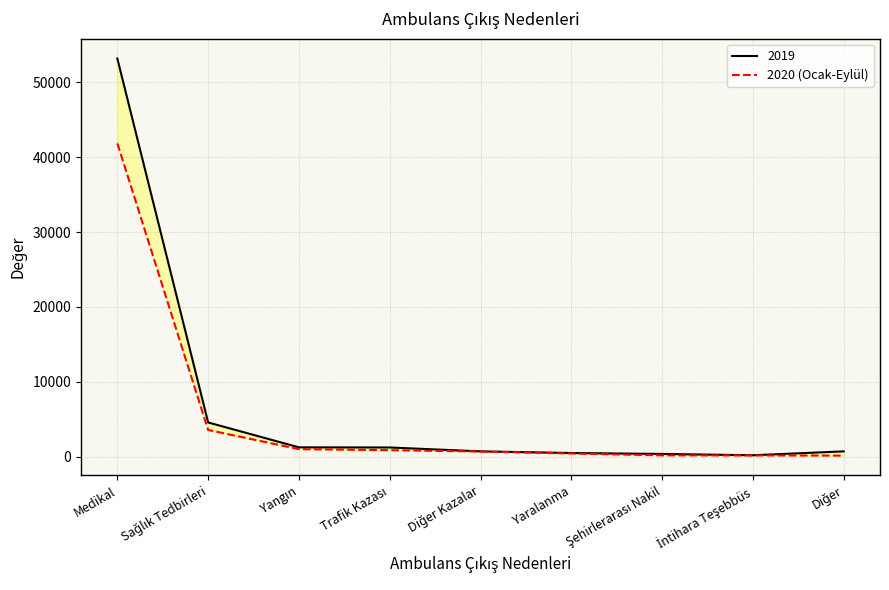

List the labels in order of value, smallest first.

Diğer, İntihara Teşebbüs, Şehirlerarası Nakil, Yaralanma, Diğer Kazalar, Trafik Kazası, Yangın, Sağlık Tedbirleri, Medikal